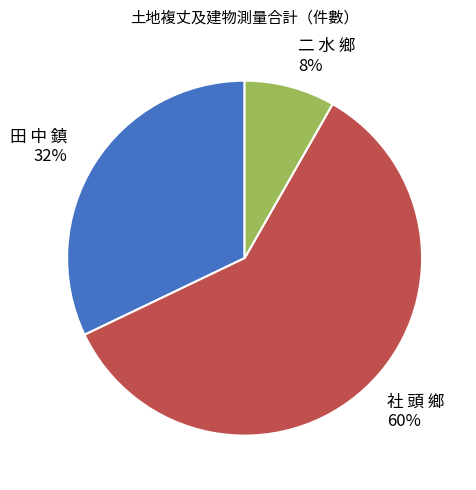

To the nearest percent, what is the average slice percentage?

33%